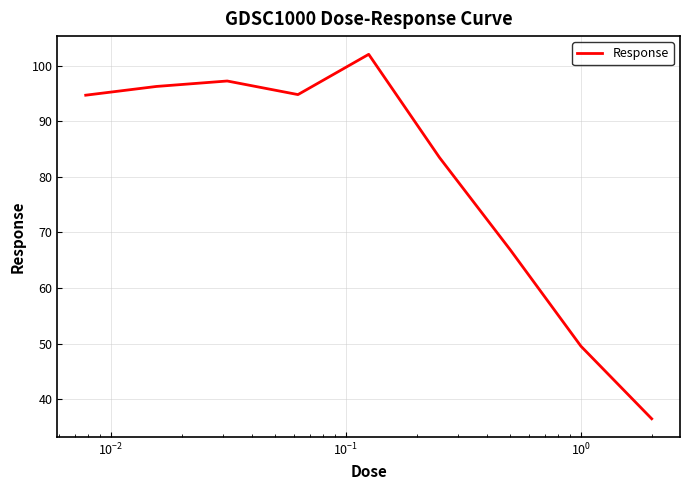

What is the difference between the maximum and second lowest values?

52.5